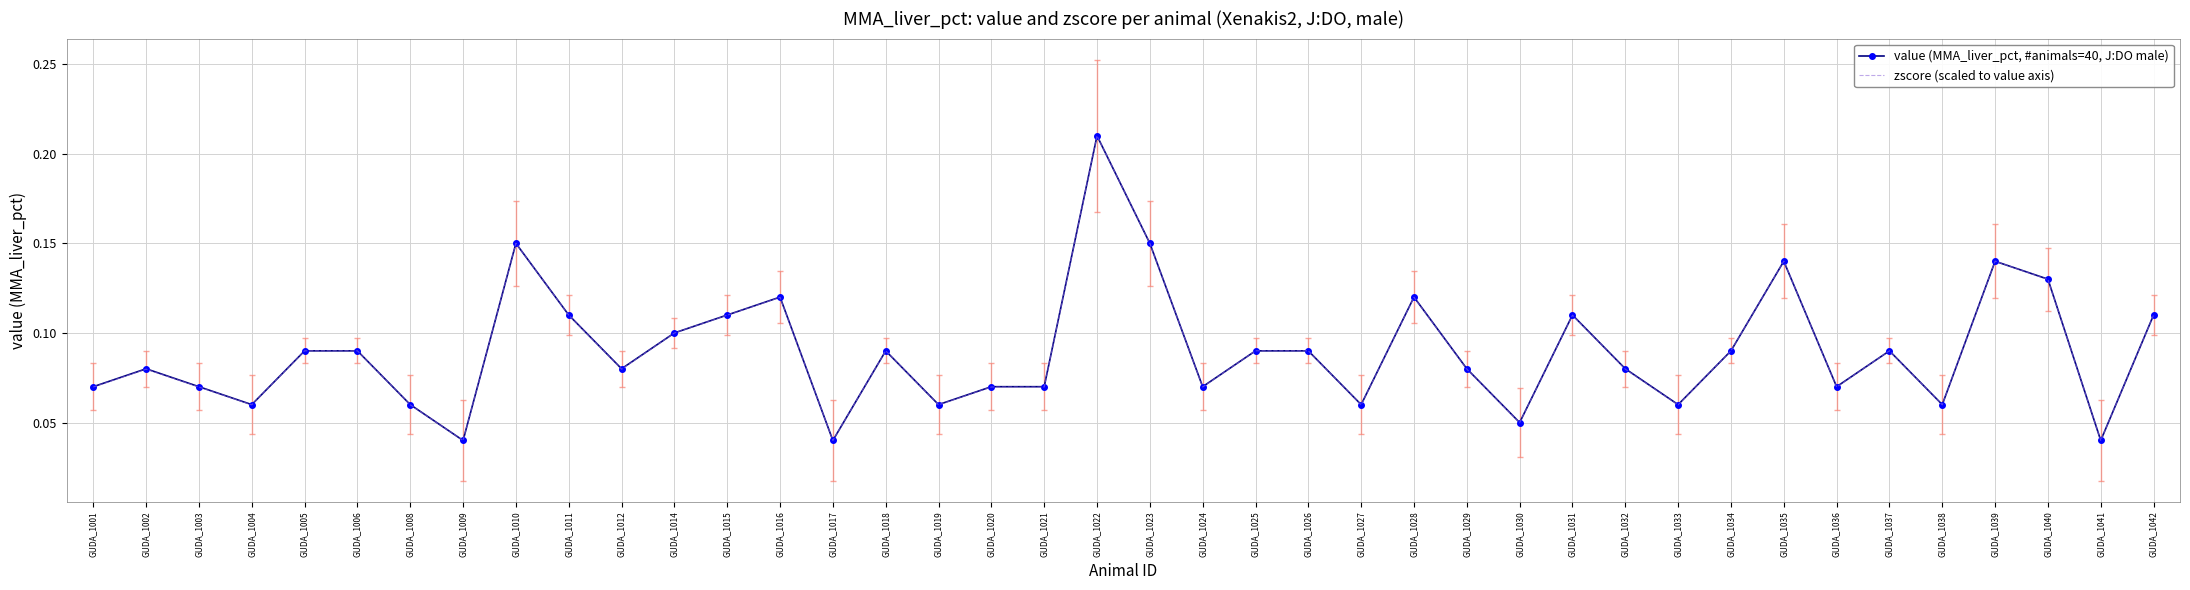

Which label corresponds to the largest value in the chart?

GUDA_1022